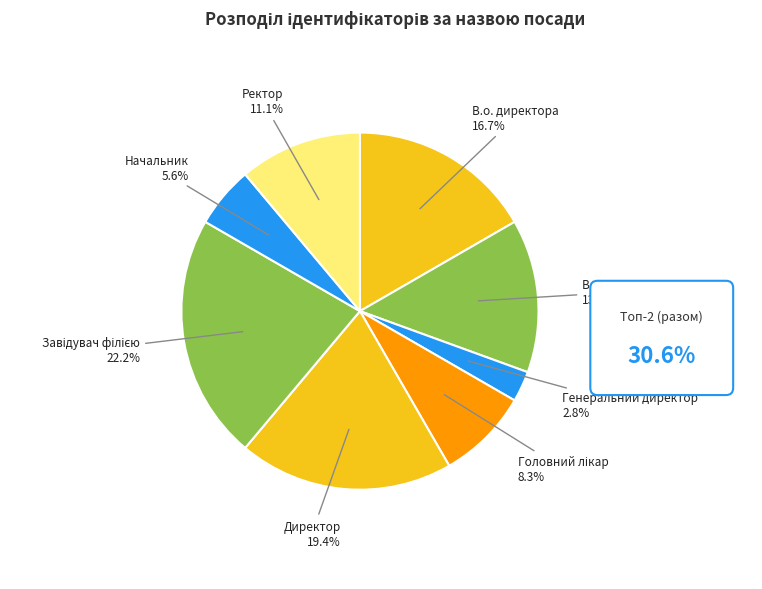

The Ректор slice represents 11% of the pie. True or false?

True